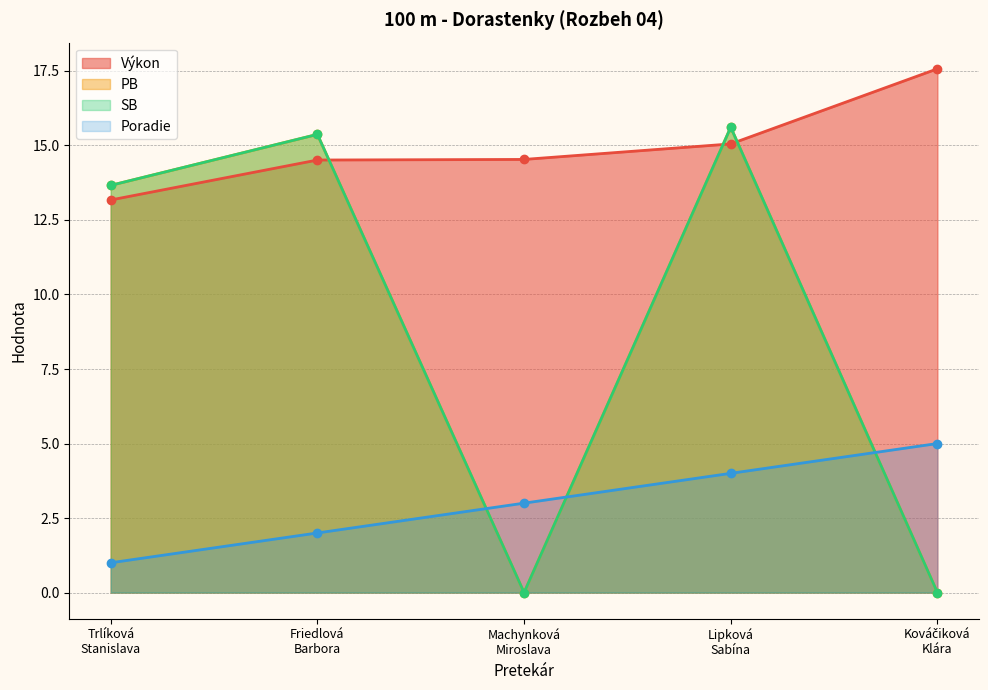

At which label does PB reach its minimum?

Machynková
Miroslava